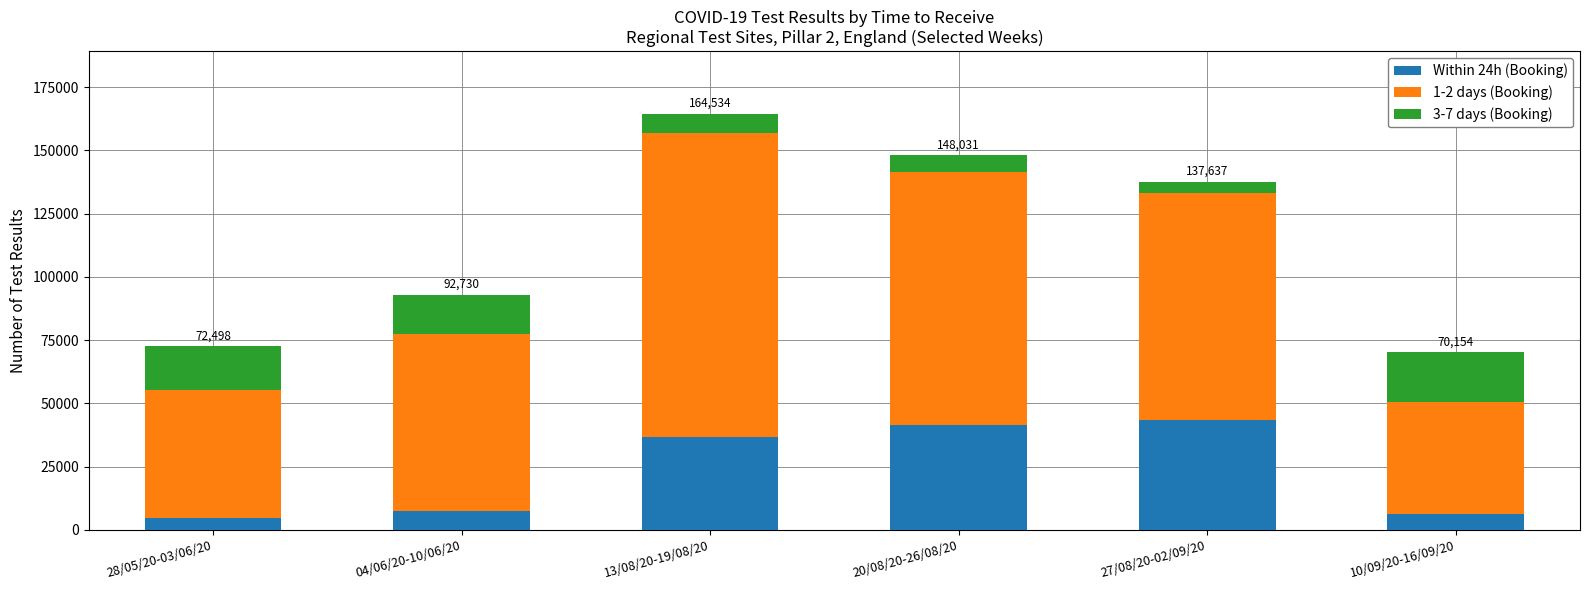

Where is Within 24h (Booking) nearest to the value 24113?

13/08/20-19/08/20